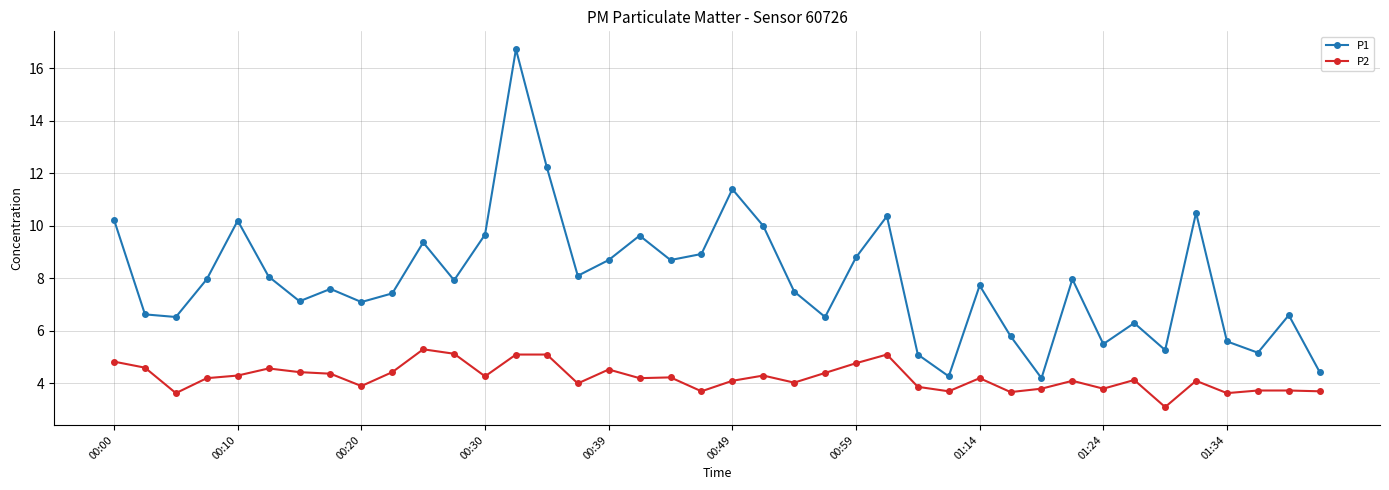

Does the chart display data point markers on the line(s)?

Yes